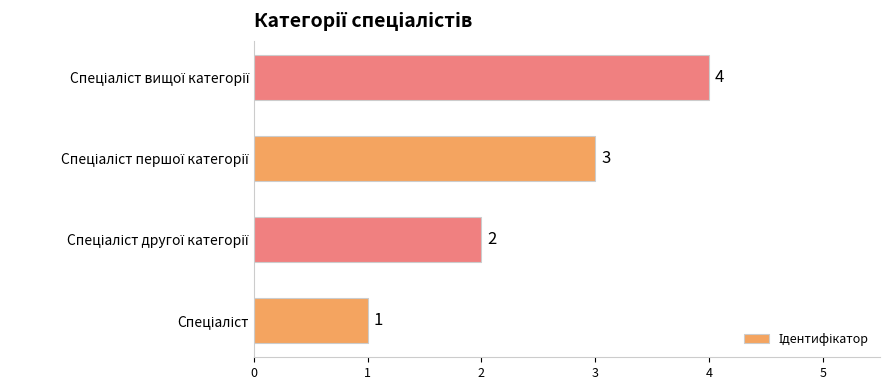

Count the values in the range 2 to 4.

3